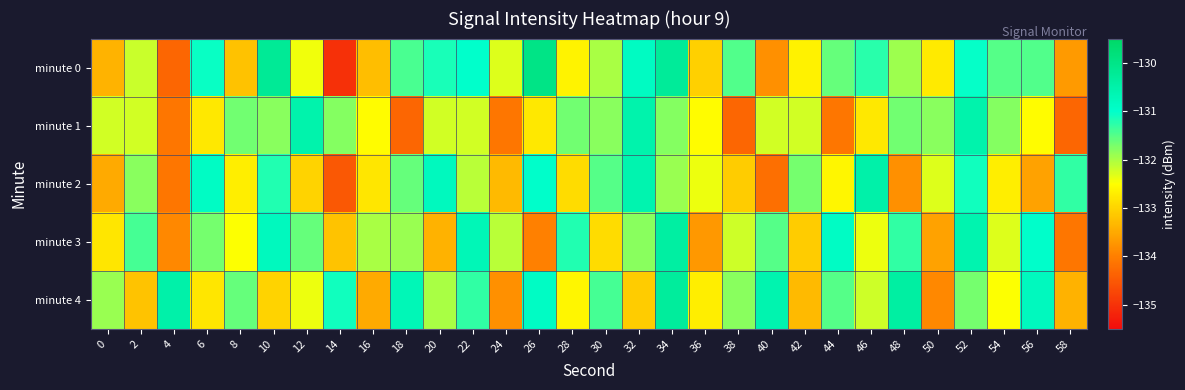

Count the number of data series in this chart.

5